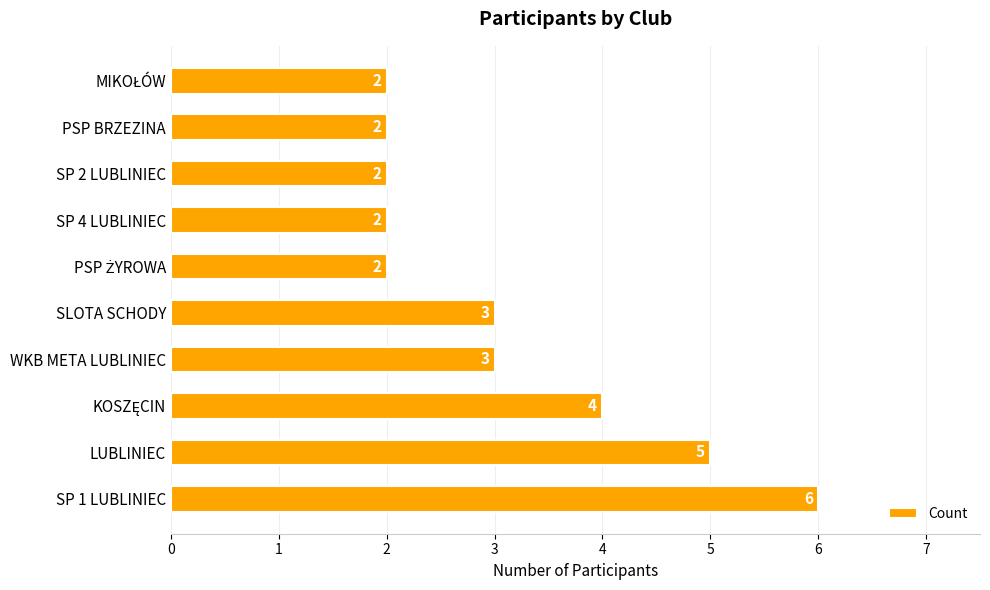

What is the ratio of the value at SP 4 LUBLINIEC to the value at PSP BRZEZINA?

1.0